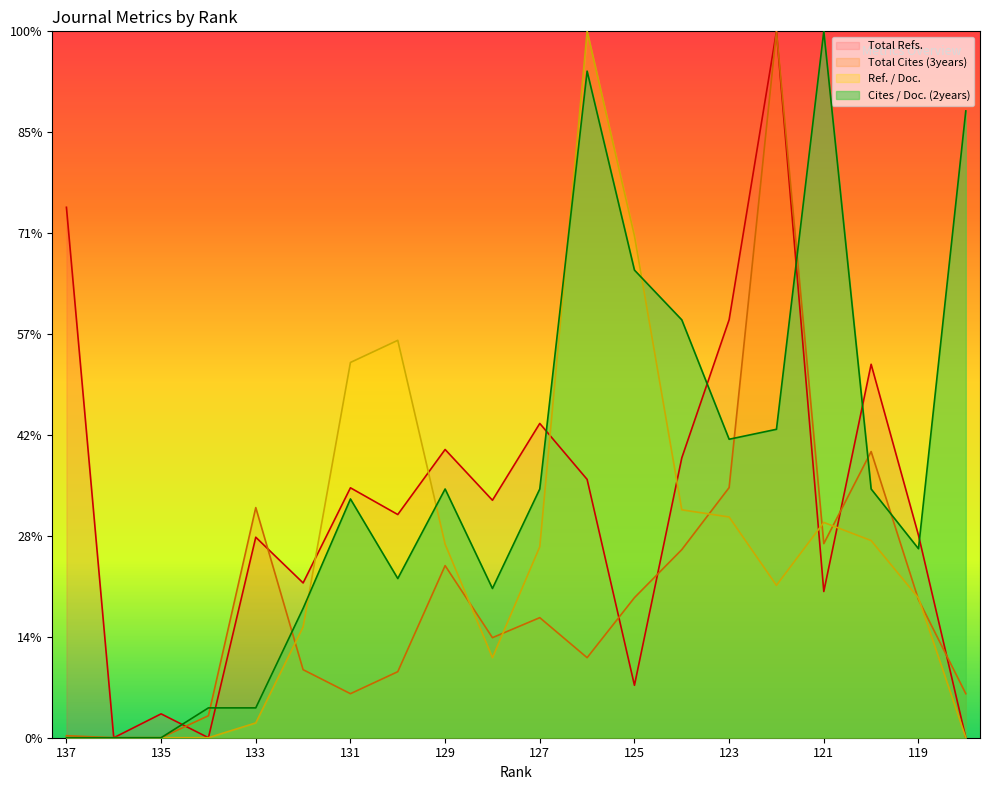

How many lines are shown in the chart?

4